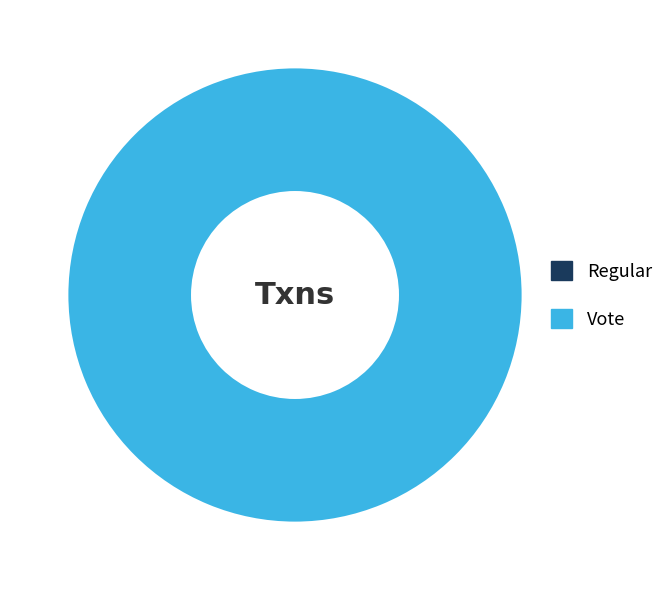

Is it true that Vote is 100% of the pie?

True